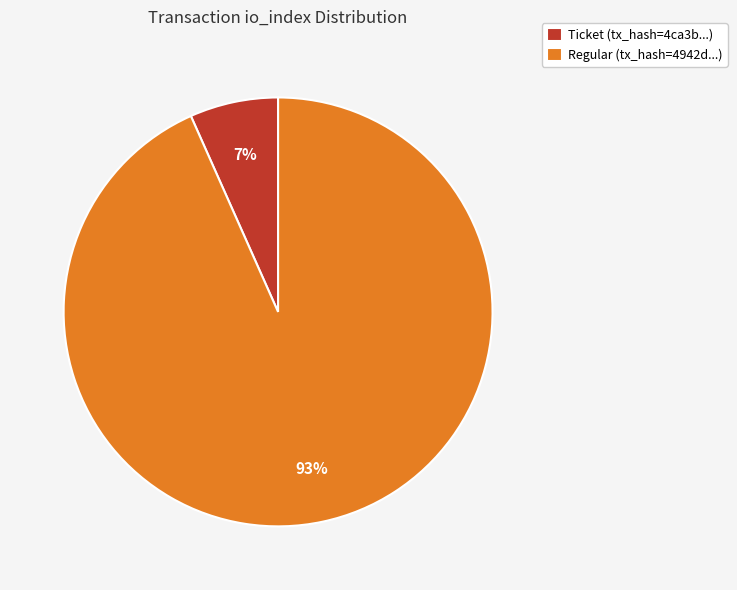

Which slice is the largest?

Regular (tx_hash=4942d...)